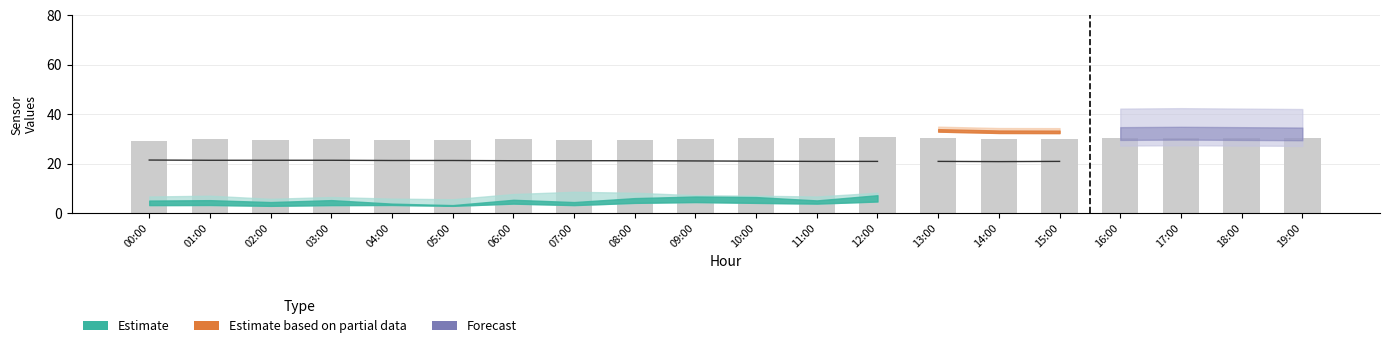

What is the difference between the values at 02:00 and 08:00?

0.2